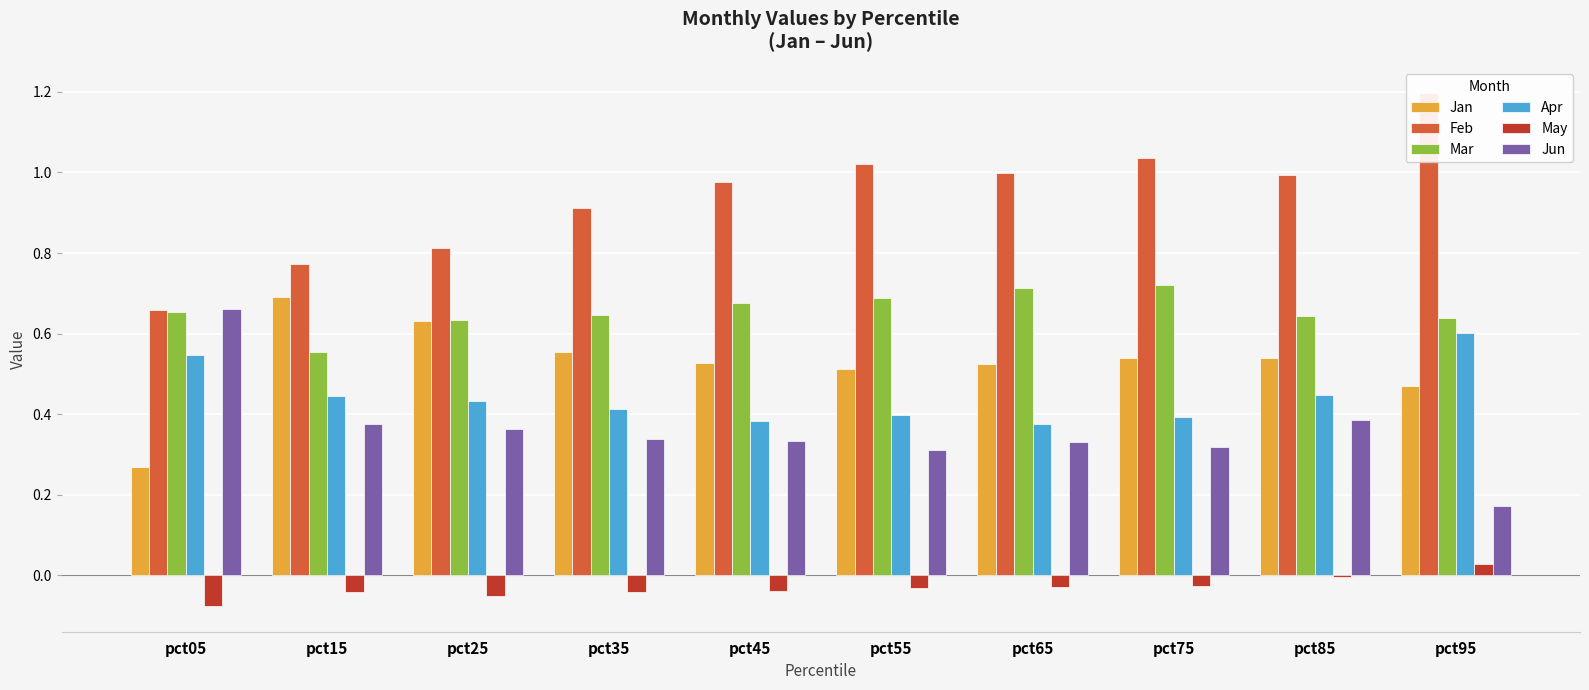

Reading left to right, extract all data points from this chart.

Jan: 0.3	0.7	0.6	0.6	0.5	0.5	0.5	0.5	0.5	0.5
Feb: 0.7	0.8	0.8	0.9	1.0	1.0	1.0	1.0	1.0	1.2
Mar: 0.7	0.6	0.6	0.6	0.7	0.7	0.7	0.7	0.6	0.6
Apr: 0.5	0.4	0.4	0.4	0.4	0.4	0.4	0.4	0.4	0.6
May: -0.1	-0.0	-0.1	-0.0	-0.0	-0.0	-0.0	-0.0	-0.0	0.0
Jun: 0.7	0.4	0.4	0.3	0.3	0.3	0.3	0.3	0.4	0.2